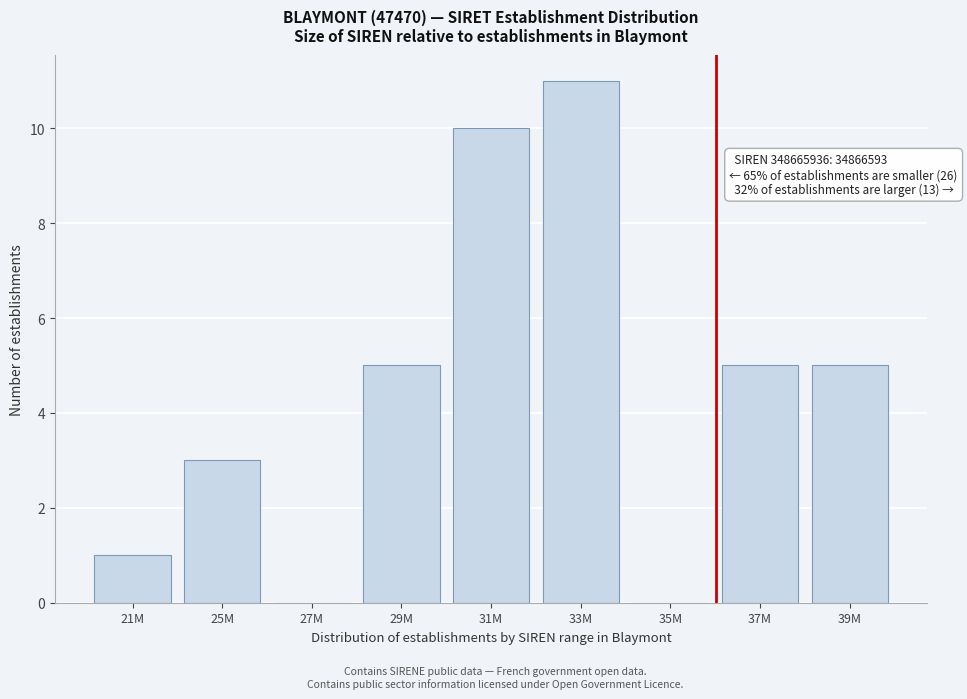

Reading right to left, what are all the values shown in this chart?

39M=5	37M=5	35M=0	33M=11	31M=10	29M=5	27M=0	25M=3	21M=1